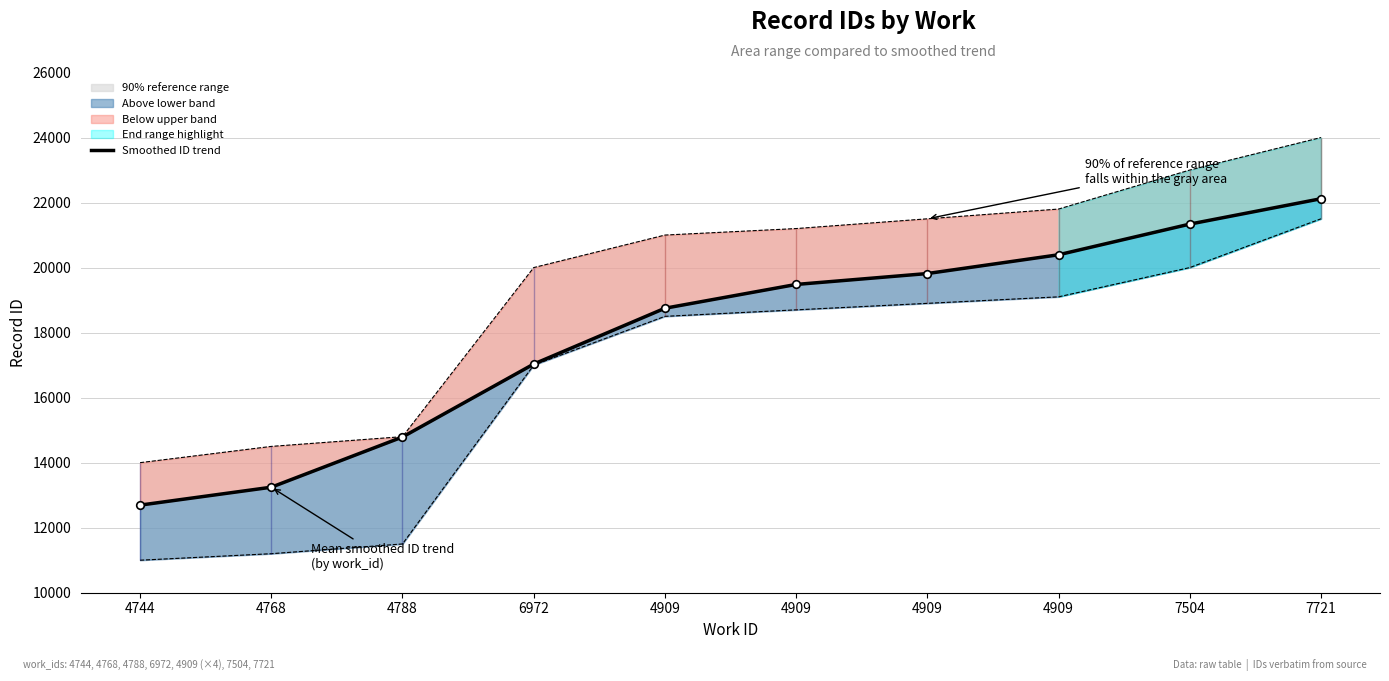

What is the change in value from 4909 to 4909?

+912.6